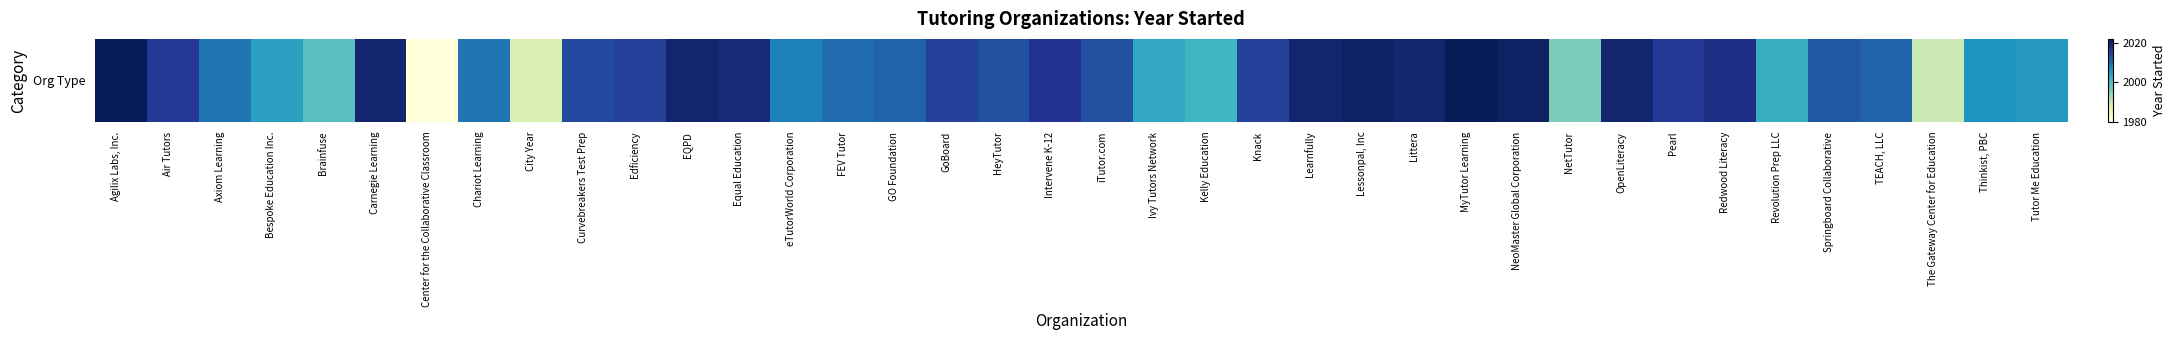

Between The Gateway Center for Education and Agilix Labs, Inc., which is larger?

Agilix Labs, Inc.